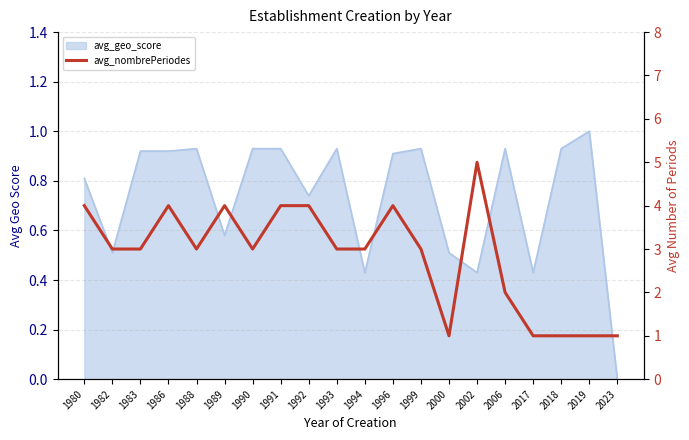

Reading left to right, extract all data points from this chart.

4	3	3	4	3	4	3	4	4	3	3	4	3	1	5	2	1	1	1	1